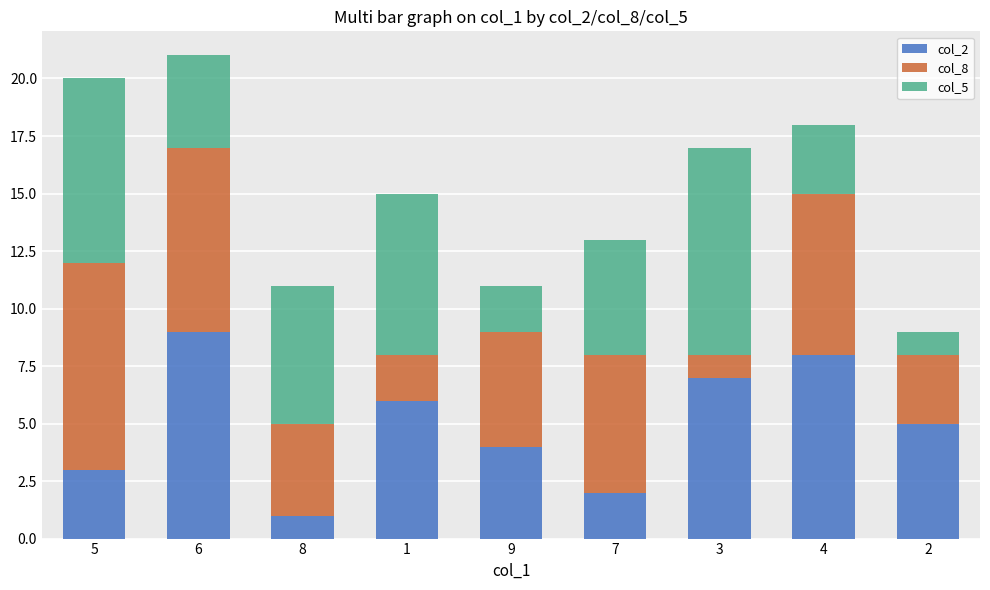

How many series are shown in this chart?

3